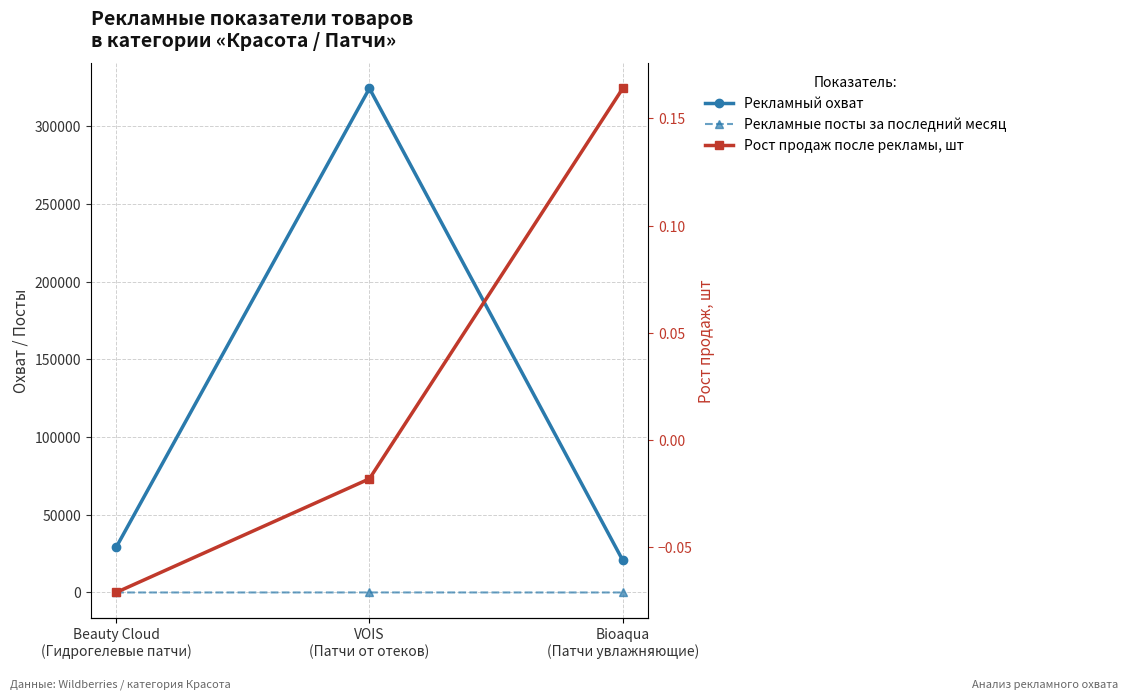

What is the sum of all Рост продаж после рекламы, шт values?

0.1